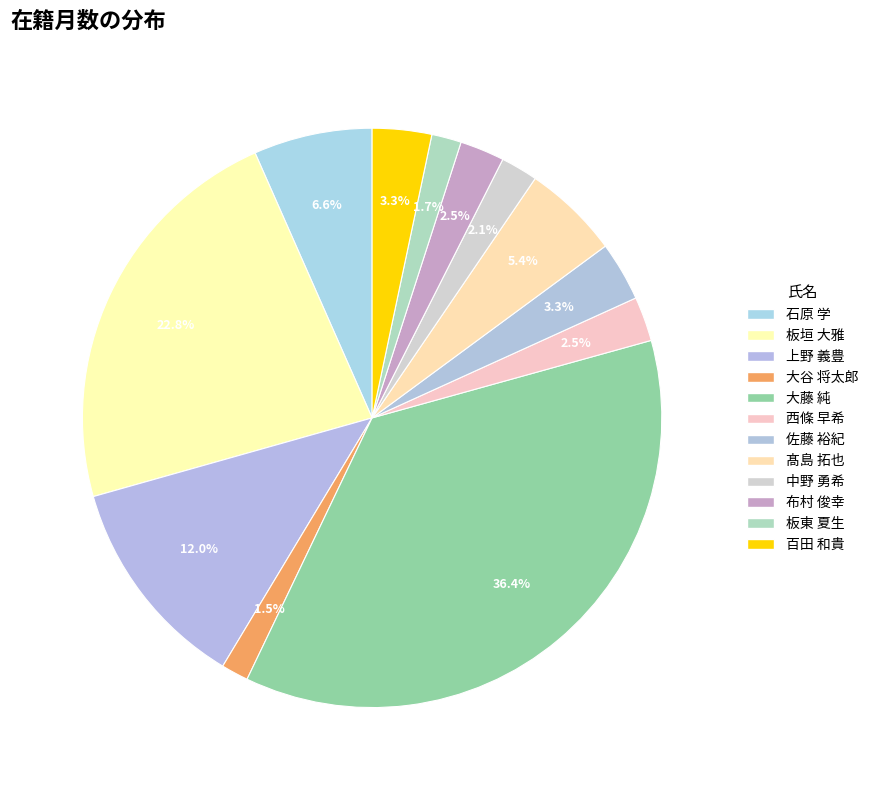

How many segments does this pie chart have?

12